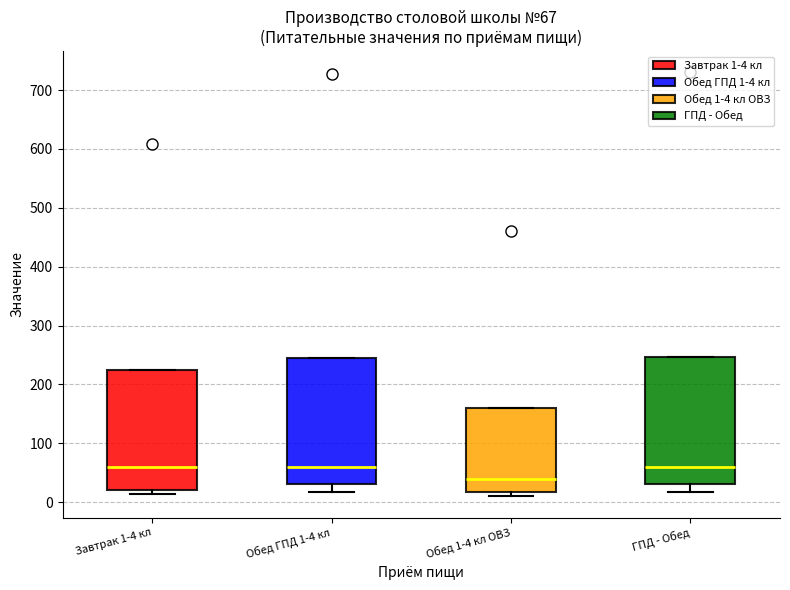

Which box has the lowest median line?

Обед 1-4 кл ОВЗ